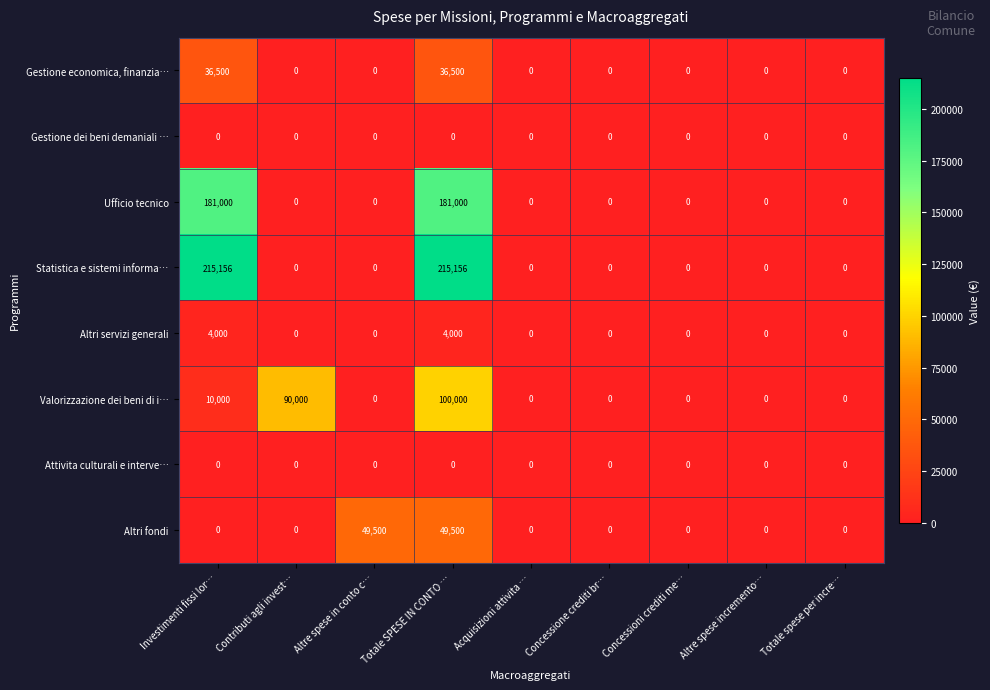

Which series has the largest total across all categories?

Statistica e sistemi informa…